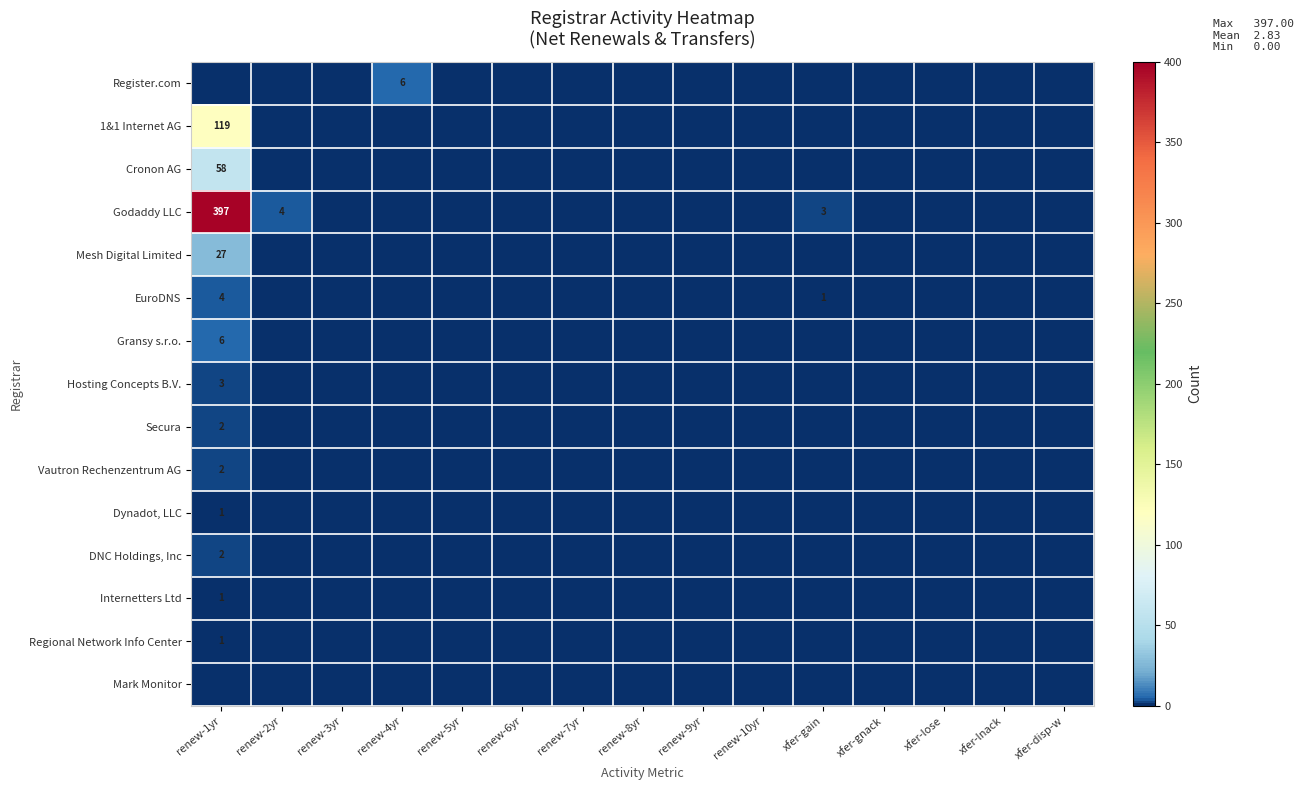

Count the number of categories in the chart.

15